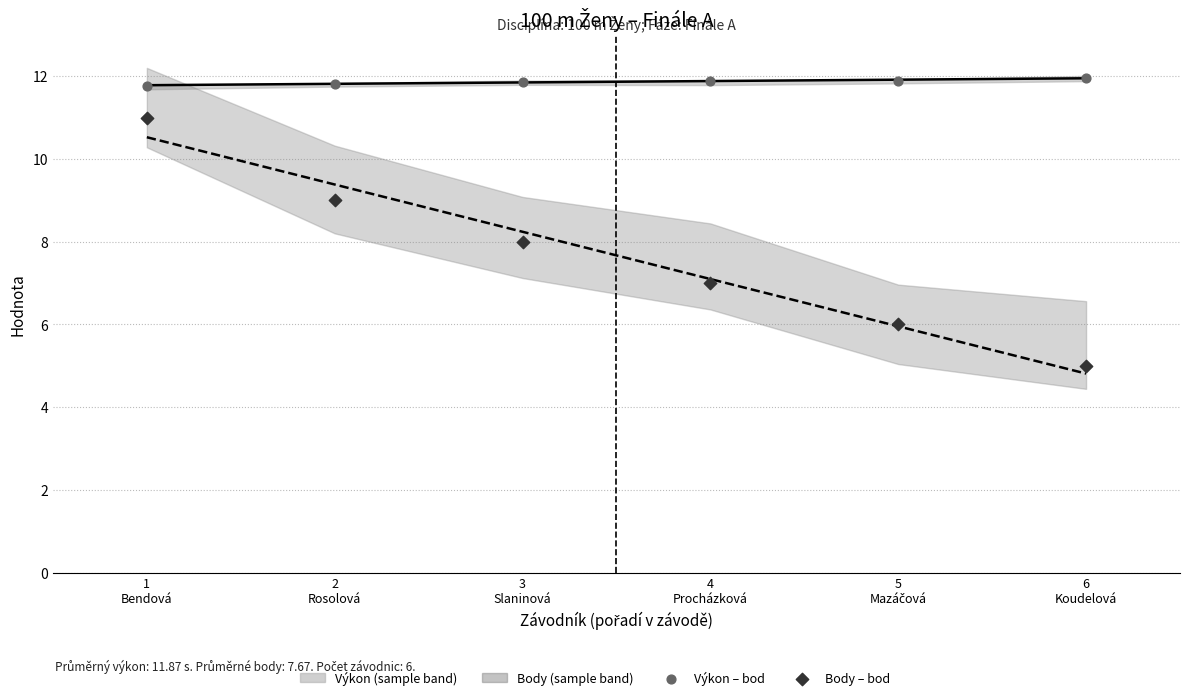

At how many categories does at least one series exceed 6?

6